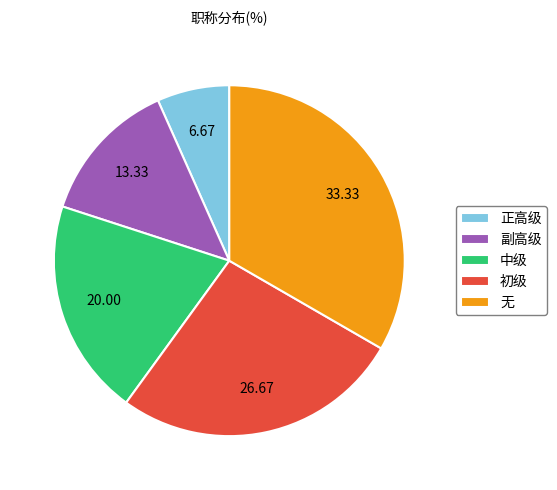

Do 副高级 and 无 together represent more than half of the pie?

No